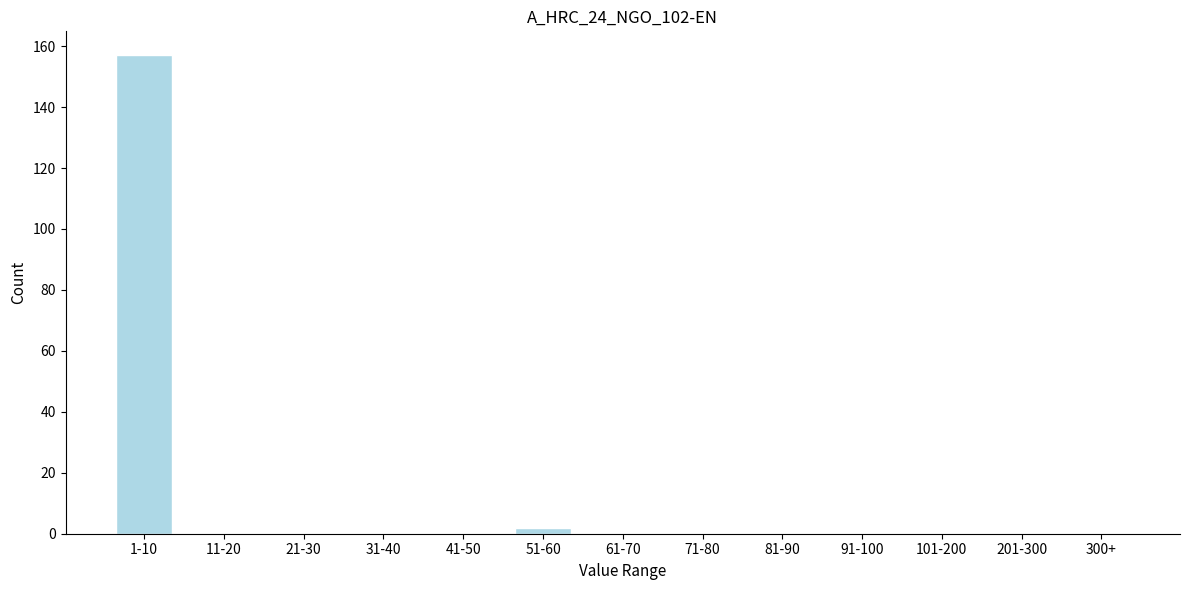

Reading right to left, transcribe all the data shown in this chart.

300+=0	201-300=0	101-200=0	91-100=0	81-90=0	71-80=0	61-70=0	51-60=2	41-50=0	31-40=0	21-30=0	11-20=0	1-10=157